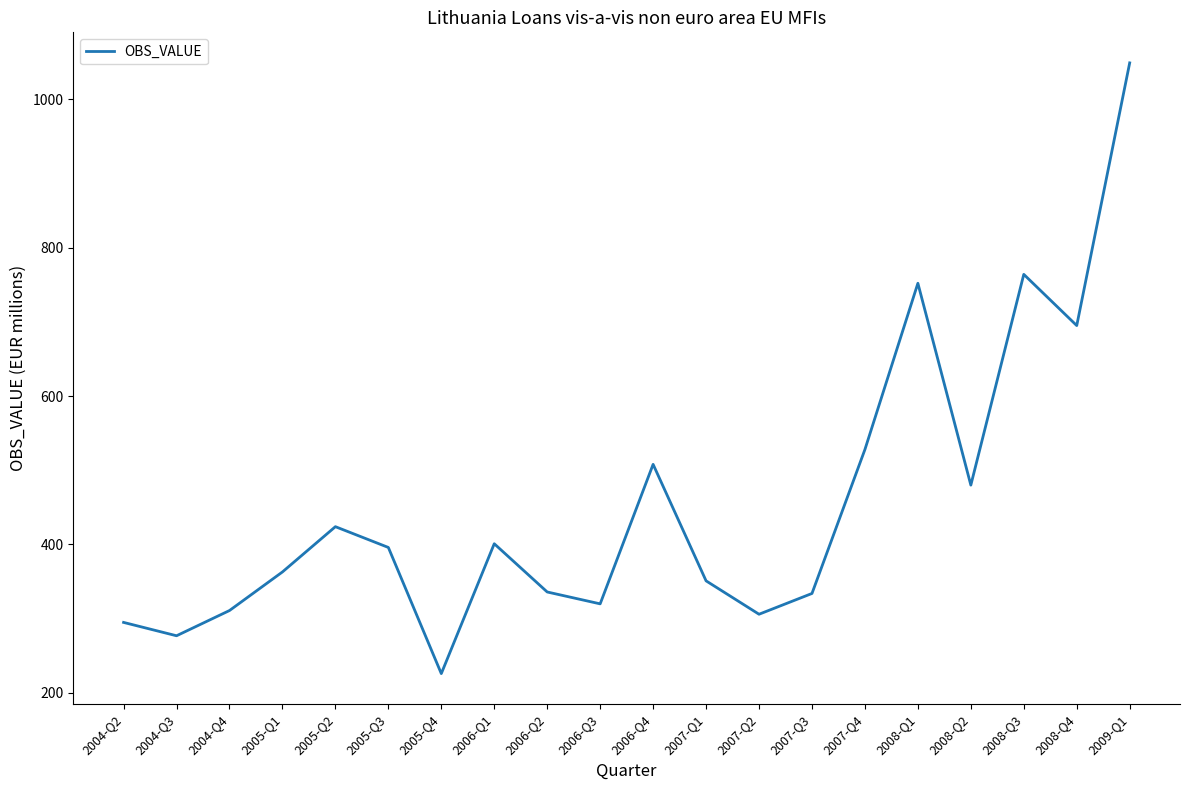

Count the number of categories in the chart.

20